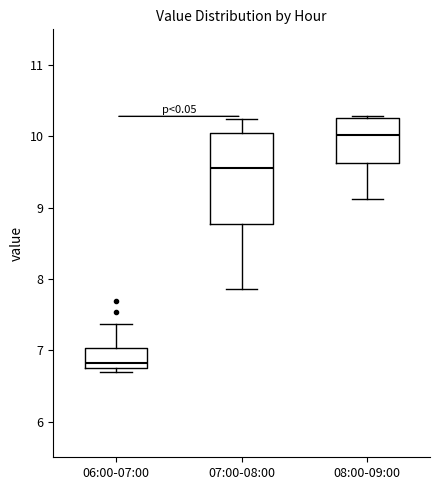

Which box has the highest median line?

08:00-09:00